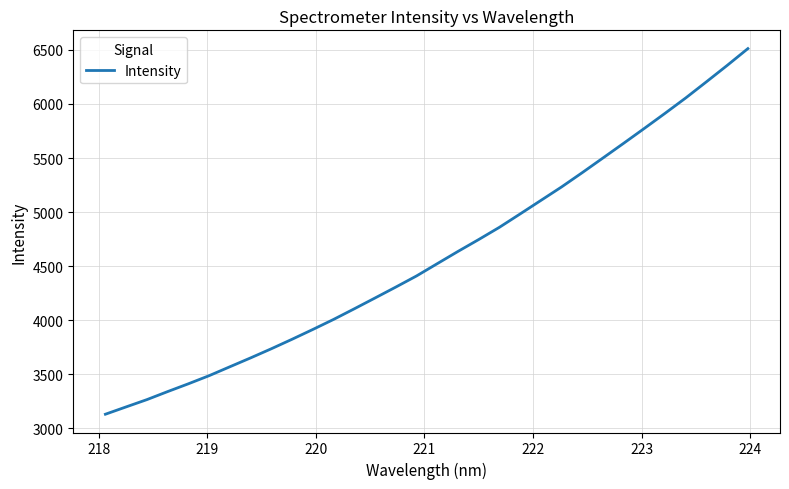

What is the difference between the maximum and minimum values?

3380.9